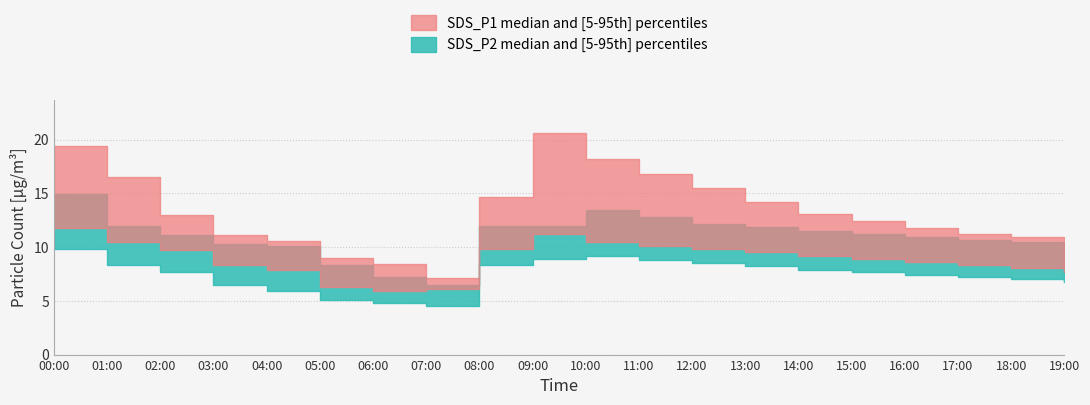

What is the difference between the second highest and minimum values in the SDS_P2_lower series?

4.7